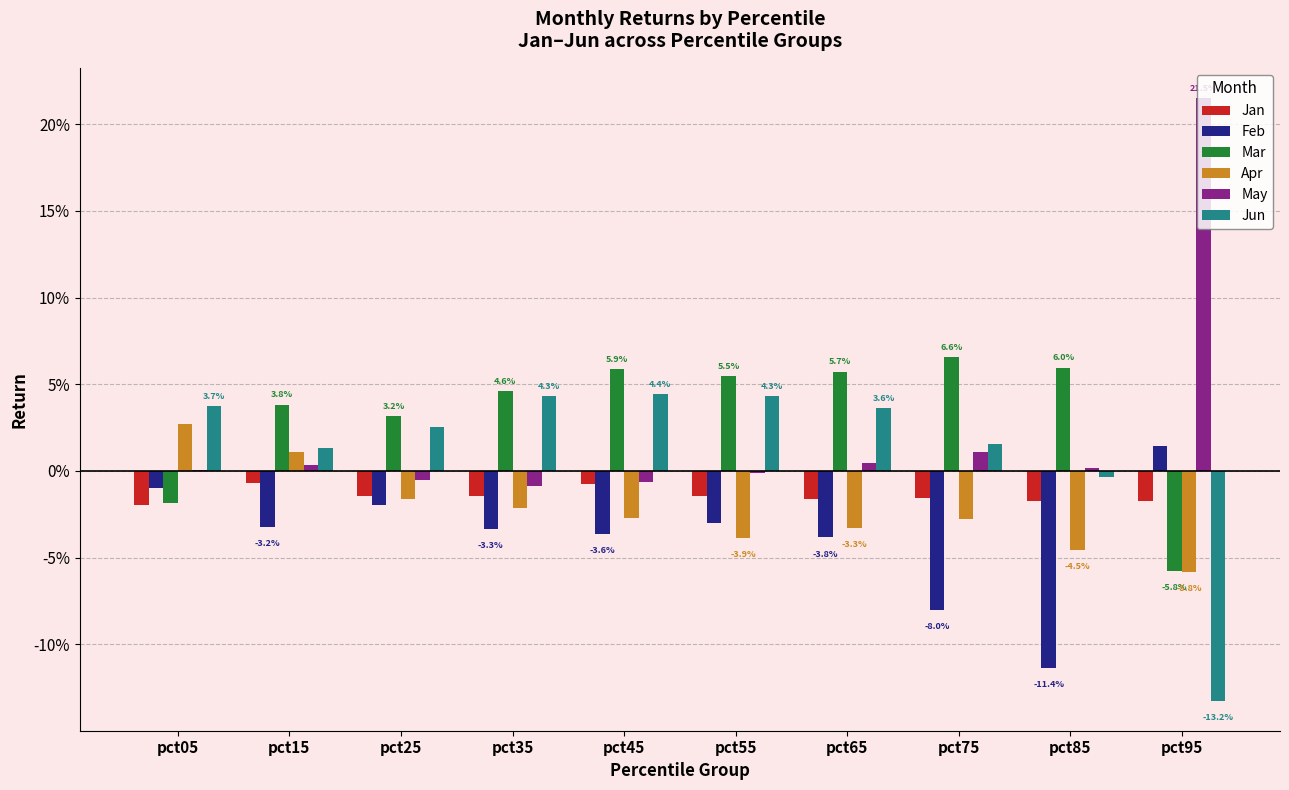

Is the value of Mar at pct95 greater than the value of Feb at pct35?

No